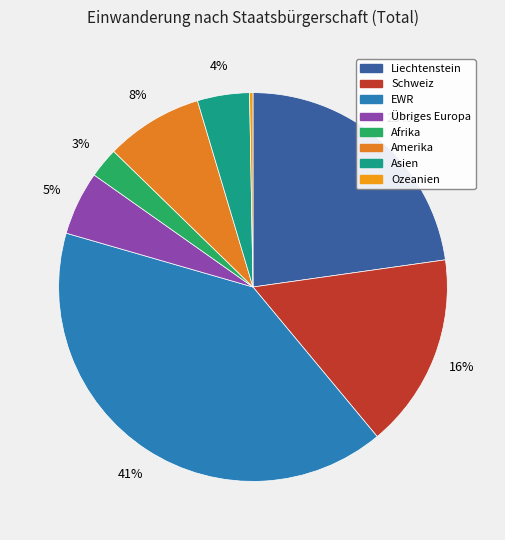

To the nearest percent, what is the difference between the largest and smallest slice percentages?

40%